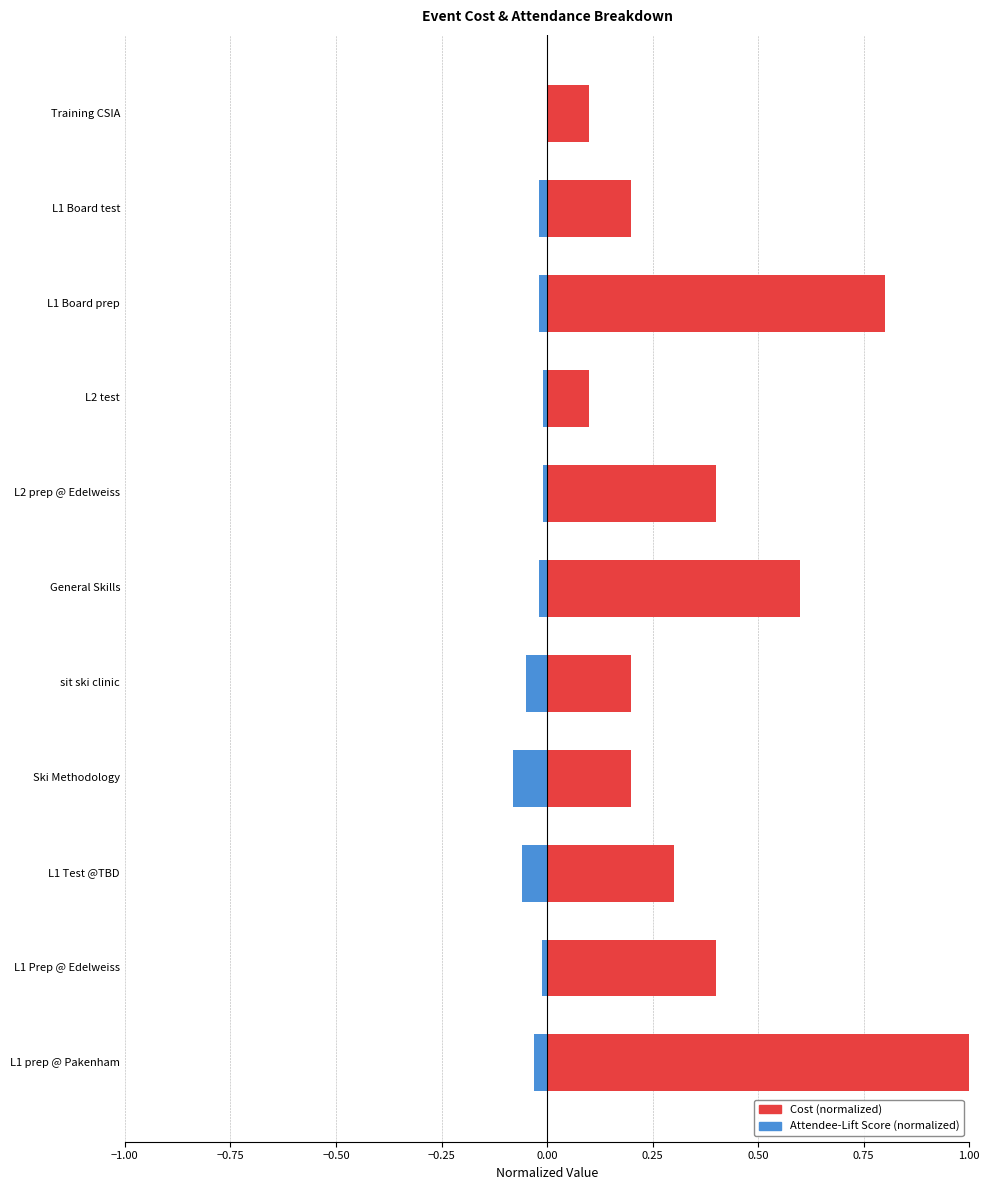

How many groups of bars are there?

11